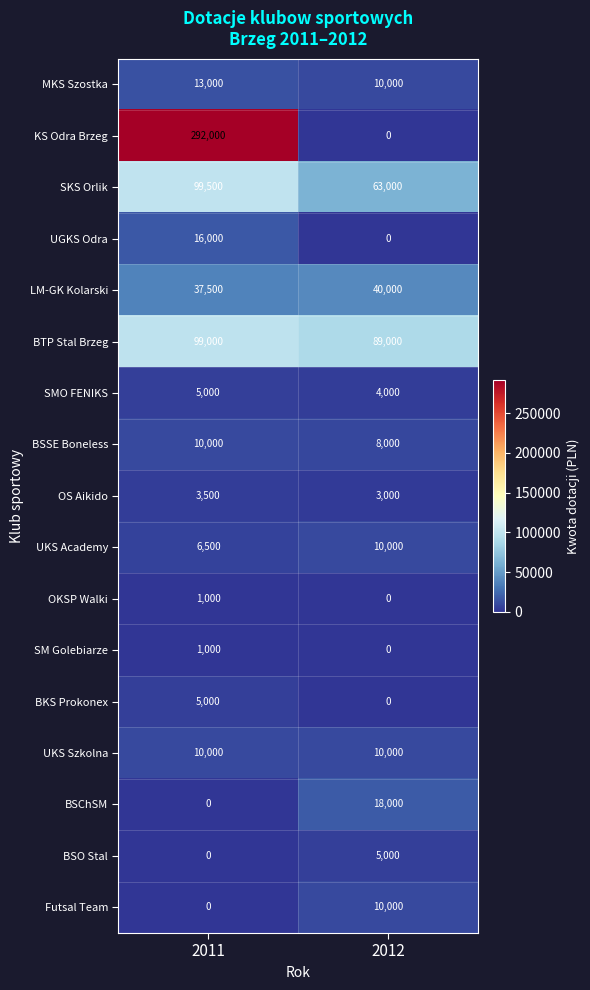

At which category is the sum across all series the highest?

2011